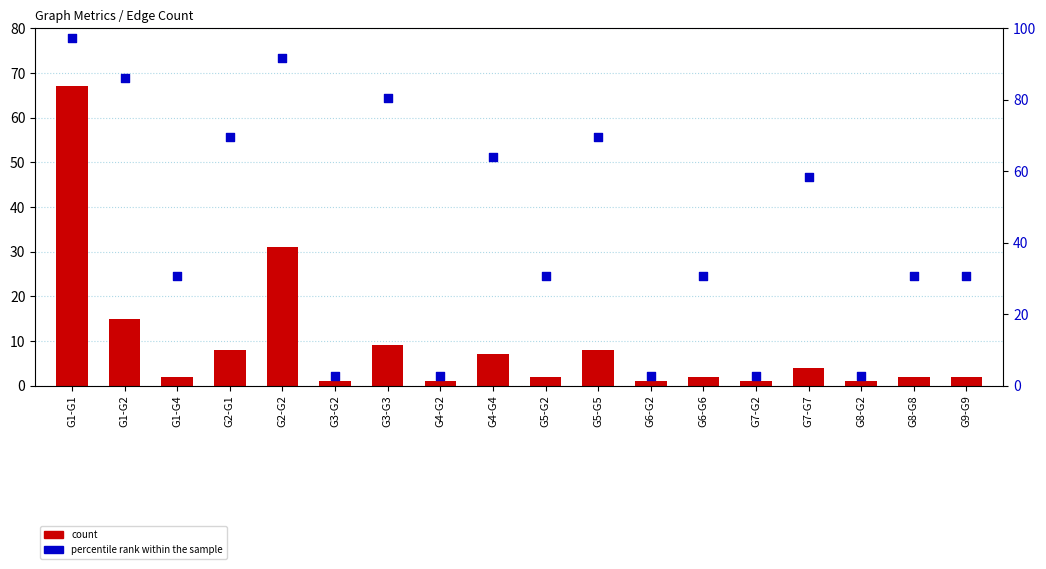

Which series contains the highest Y value?

percentile rank within the sample